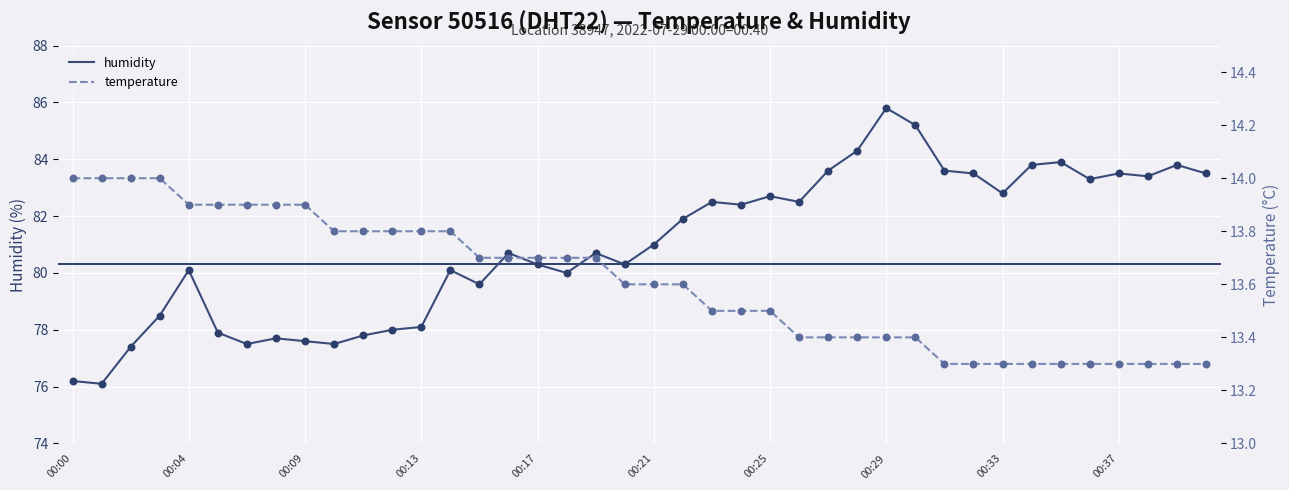

What is the lowest value of the humidity series?

76.1